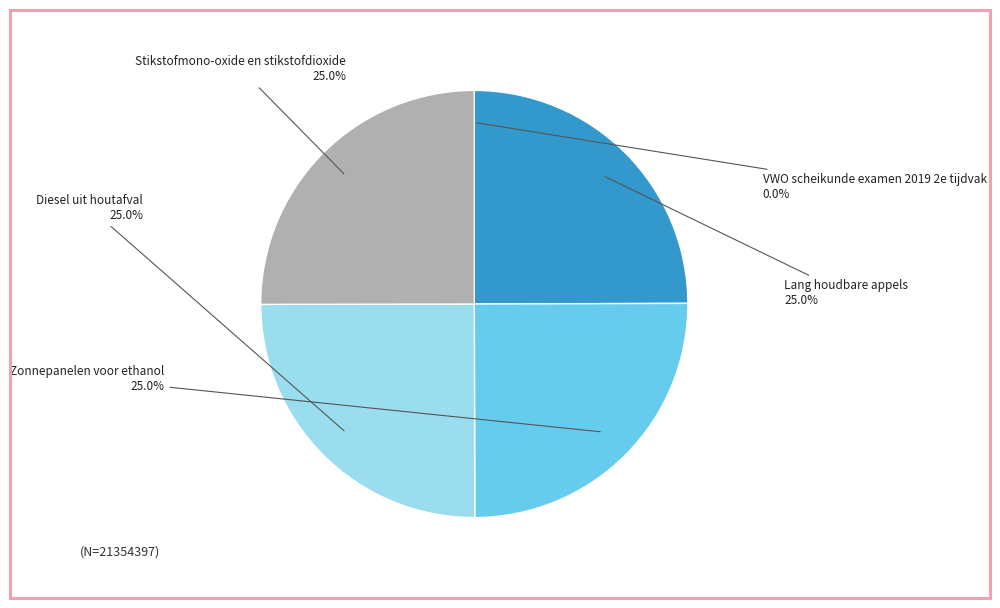

What percentage do Diesel uit houtafval and Zonnepanelen voor ethanol together represent?

50.0%